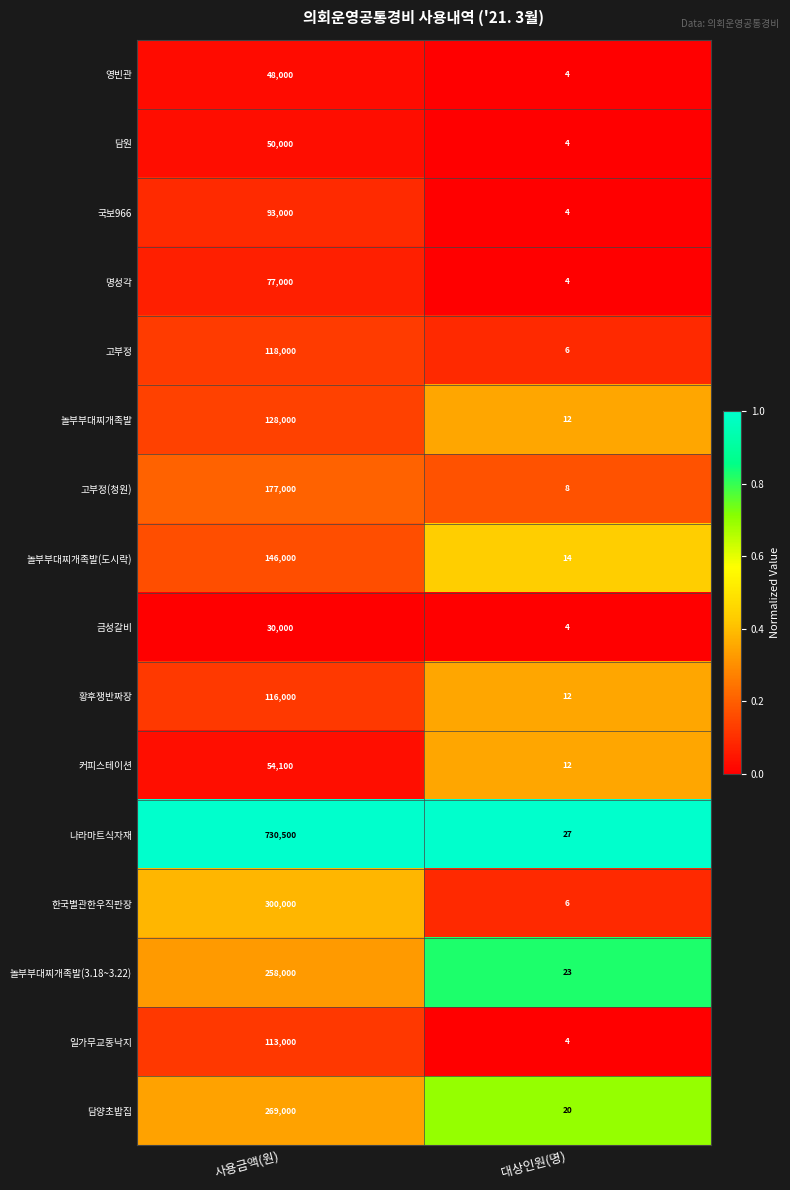

True or false: 놀부부대찌개족발 has a value of 20 at 대상인원(명).

False